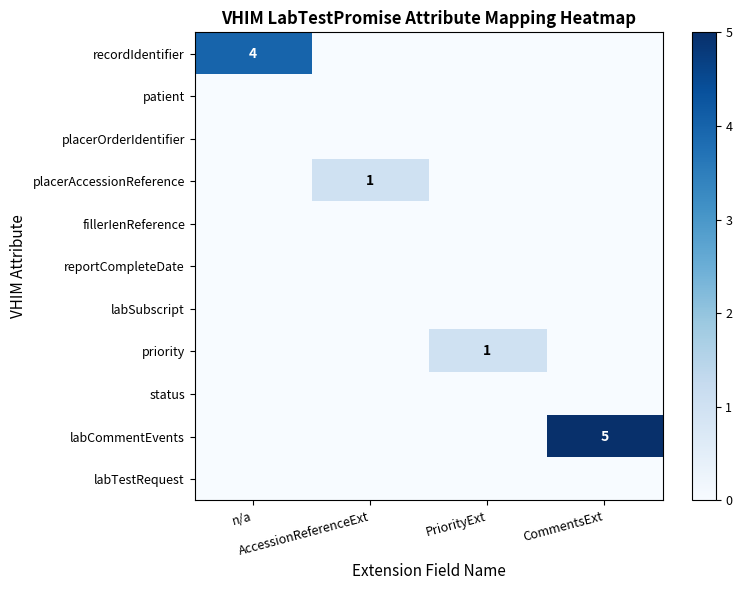

What is the total value across all series at PriorityExt?

1